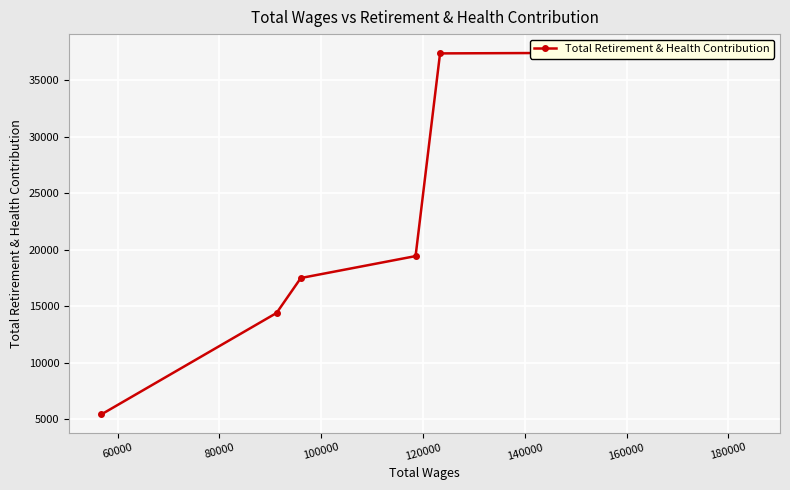

What is the difference between the values at 60000 and 140000?

31957